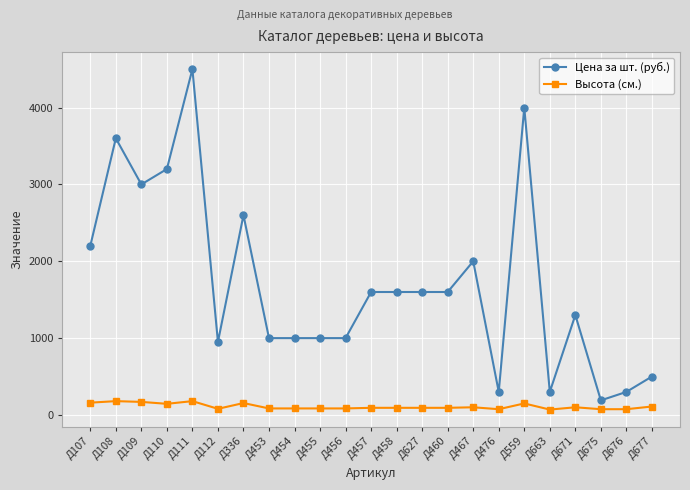

Which series has the largest range (max minus min)?

Цена за шт. (руб.)